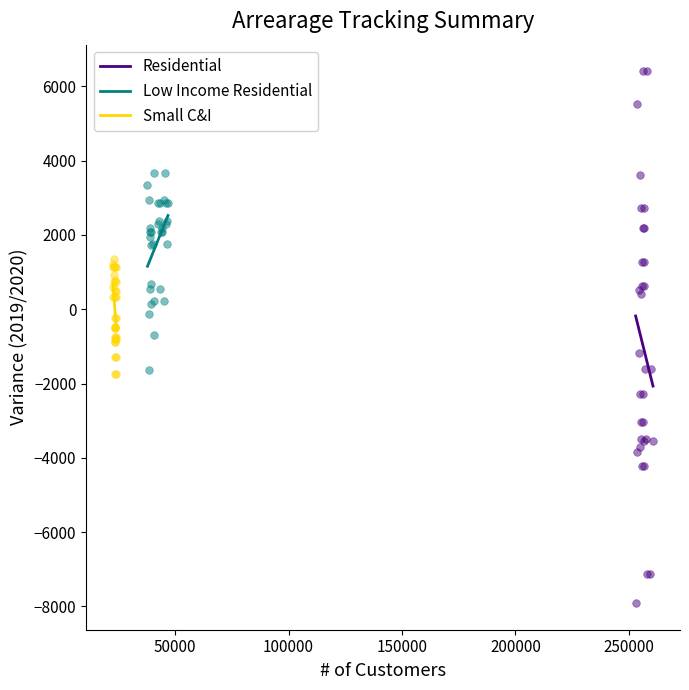

What are all the series names shown in the legend?

Residential, Low Income Residential, Small C&I